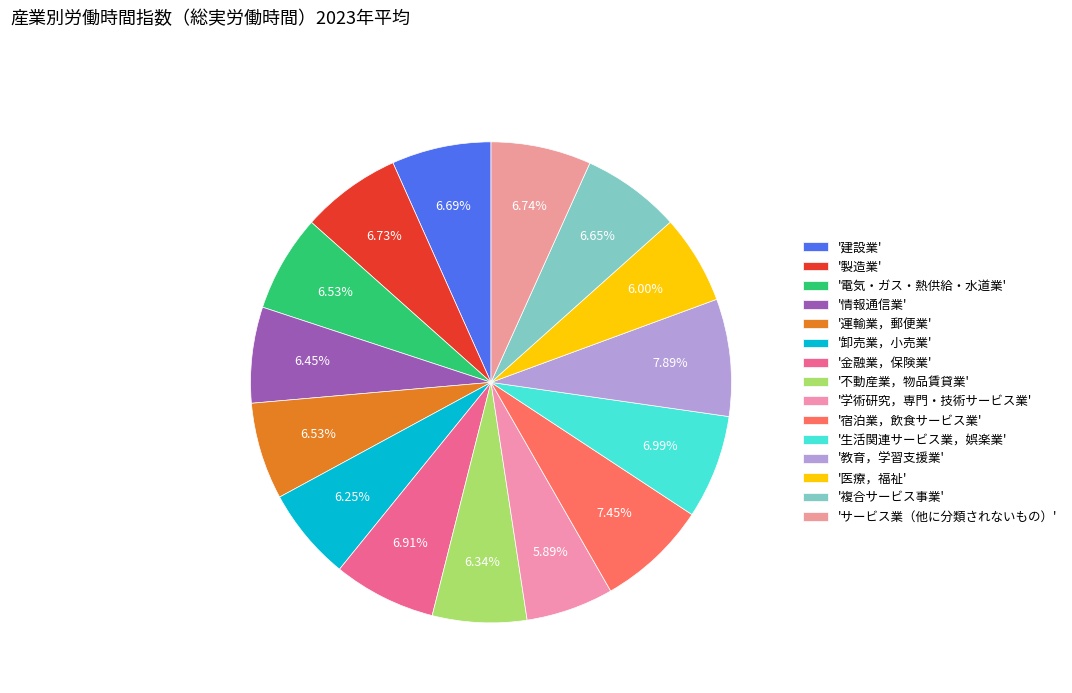

Count the number of slices in the pie.

15